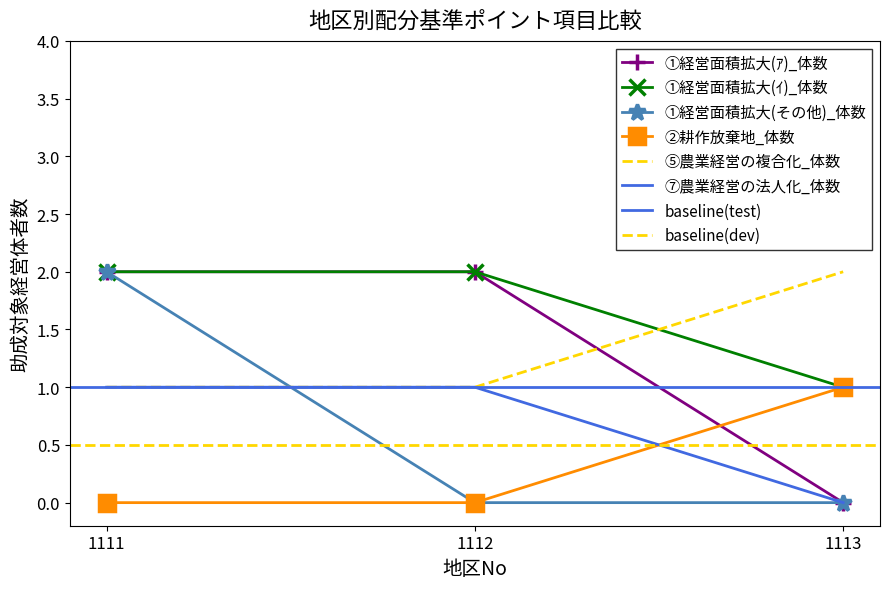

Reading left to right, list all the values displayed in this chart.

①経営面積拡大(ｱ)_体数: 2	2	0
①経営面積拡大(ｲ)_体数: 2	2	1
①経営面積拡大(その他)_体数: 2	0	0
②耕作放棄地_体数: 0	0	1
⑤農業経営の複合化_体数: 1	1	2
⑦農業経営の法人化_体数: 1	1	0